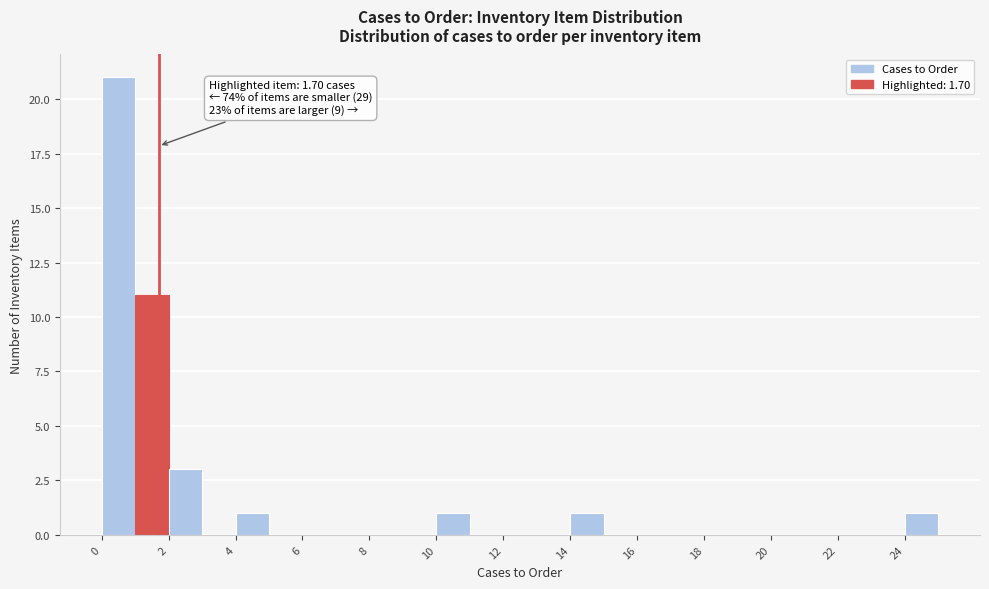

Which range on the x-axis has the tallest bar?

0 to 1